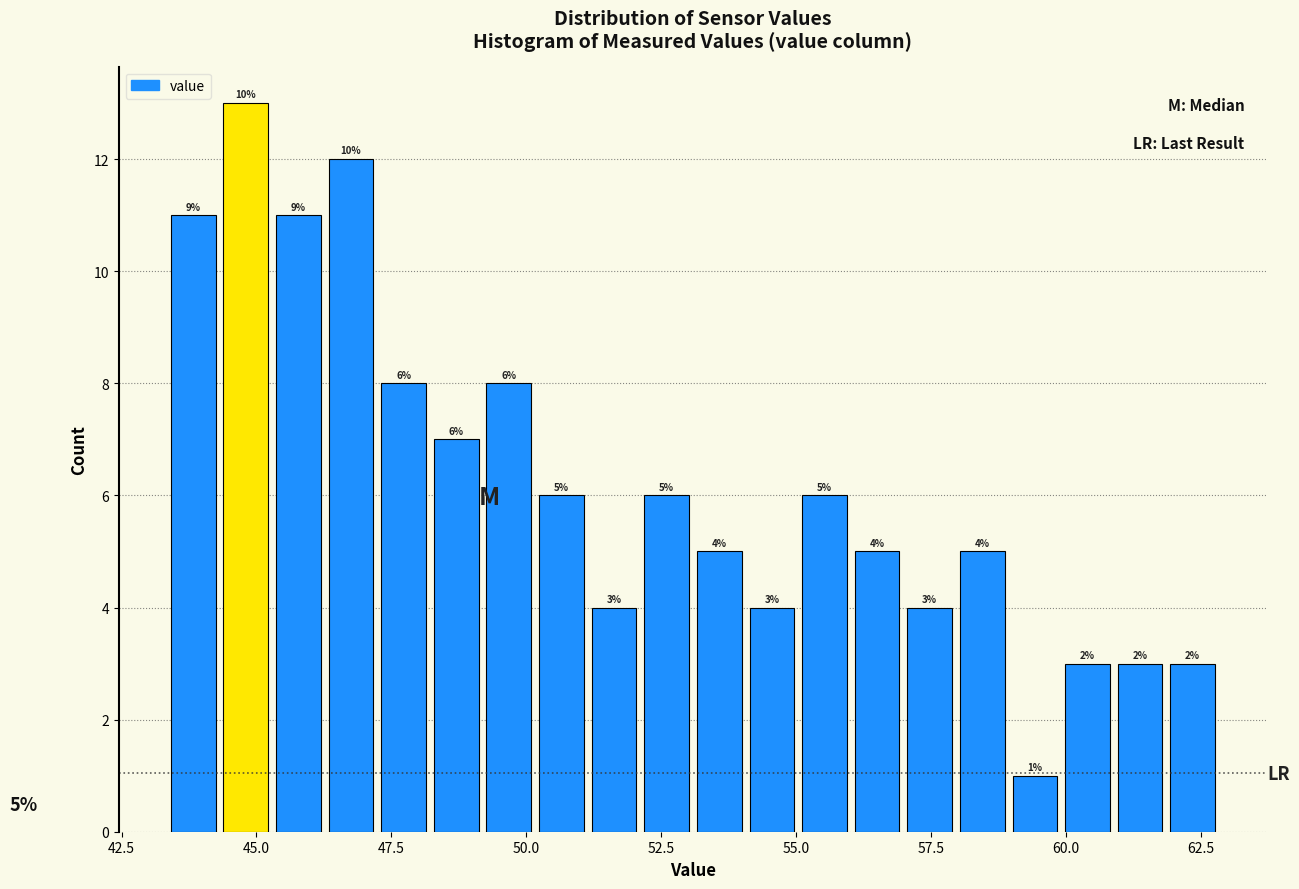

Read against the x-axis, roughly where is the centre of the tallest bar?

45.0